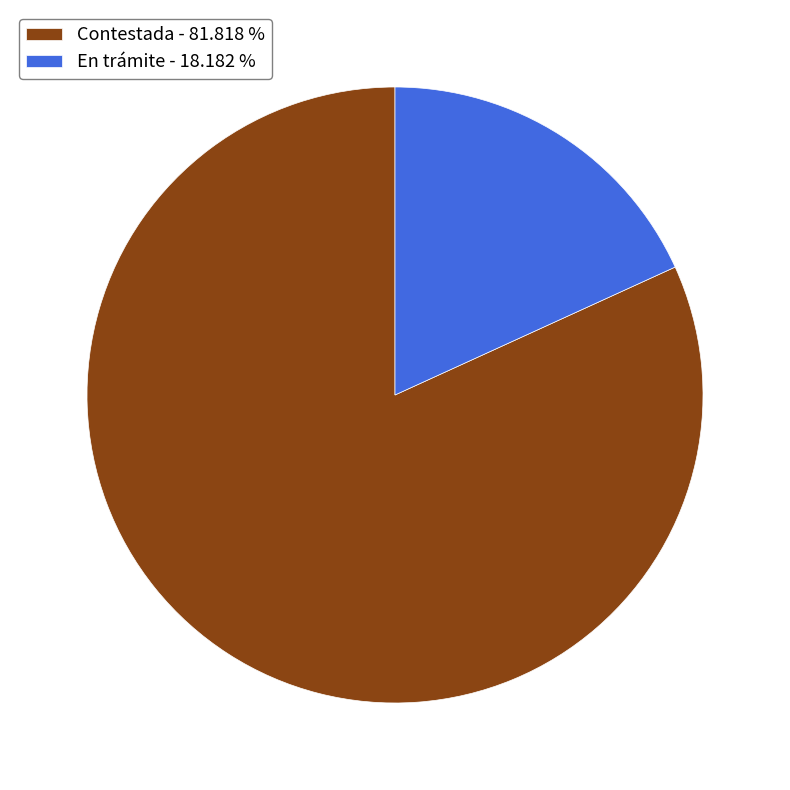

Rank the categories by value from highest to lowest.

Contestada, En trámite